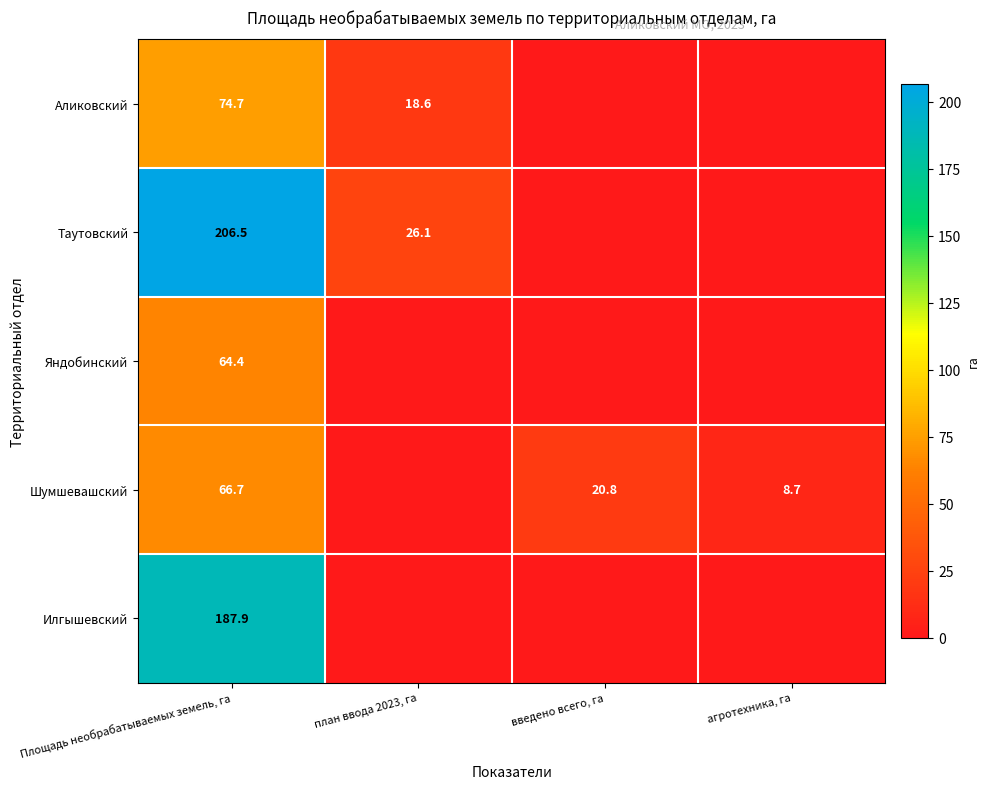

Is it true that Таутовский equals 26.1 at план ввода 2023, га?

True